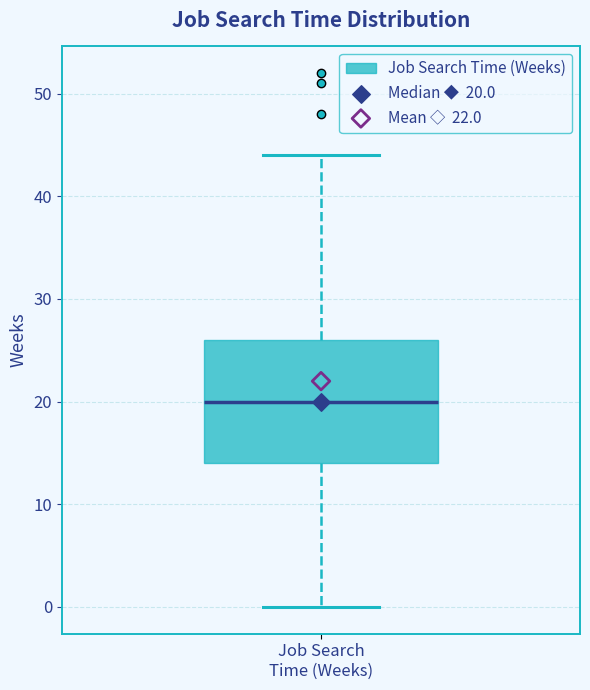

Where does the lower whisker of the box for Job Search Time (Weeks) end on the y-axis? The values are not printed on the chart, so give them approximately, as read against the axis.

0